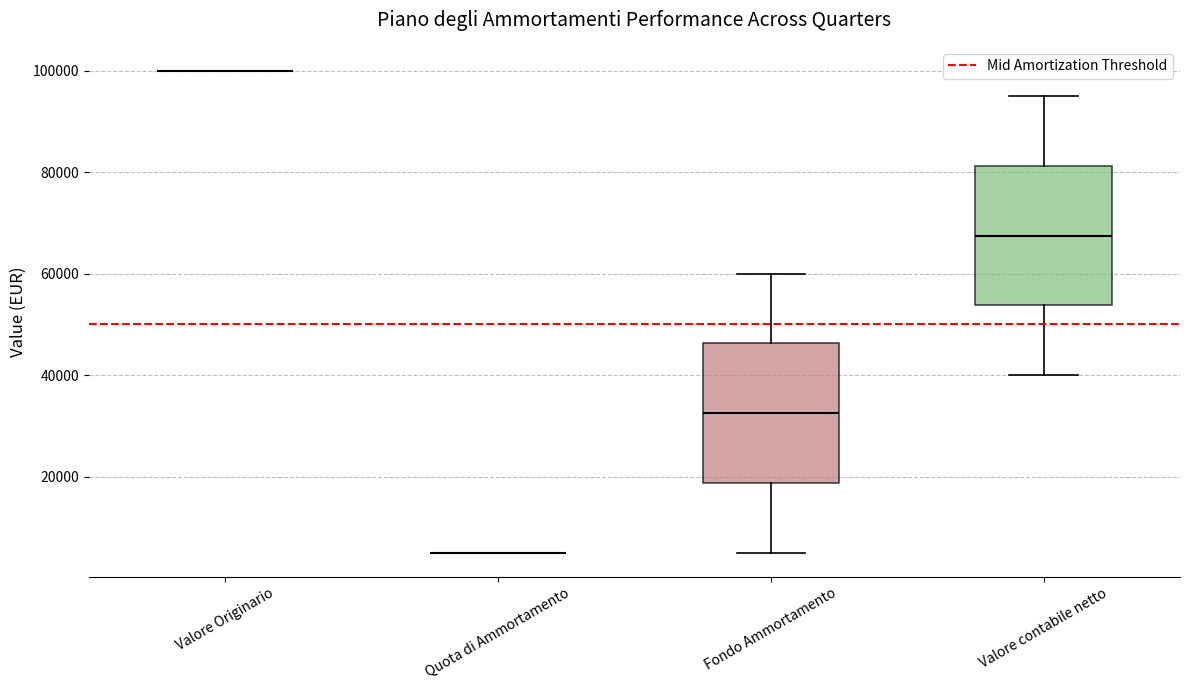

Reading left to right, transcribe this box plot: for each box, give where its median line is, the range the box spans, and where its two whiskers end, as read against the y-axis. The values are not printed on the chart, so give them approximately, as read against the axis.

Valore Originario: box collapsed to a line at 100000, whiskers 100000 to 100000
Quota di Ammortamento: box collapsed to a line at 6000, whiskers 6000 to 6000
Fondo Ammortamento: median 32000, box 18000 to 46000, whiskers 6000 to 60000
Valore contabile netto: median 68000, box 54000 to 82000, whiskers 40000 to 96000